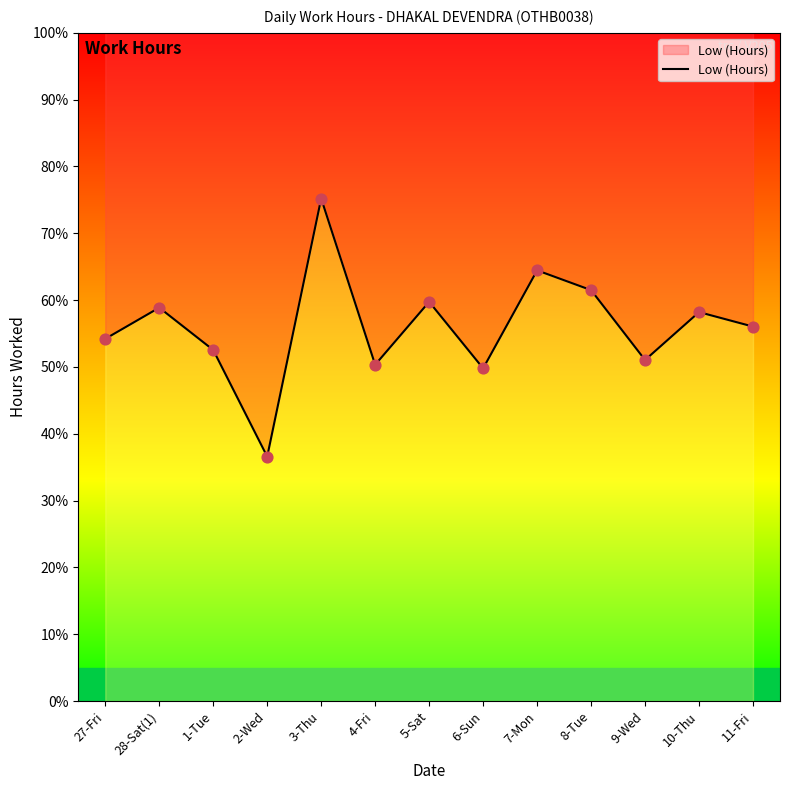

Approximately how many times larger is the value at 10-Thu compared to 1-Tue?

1.1